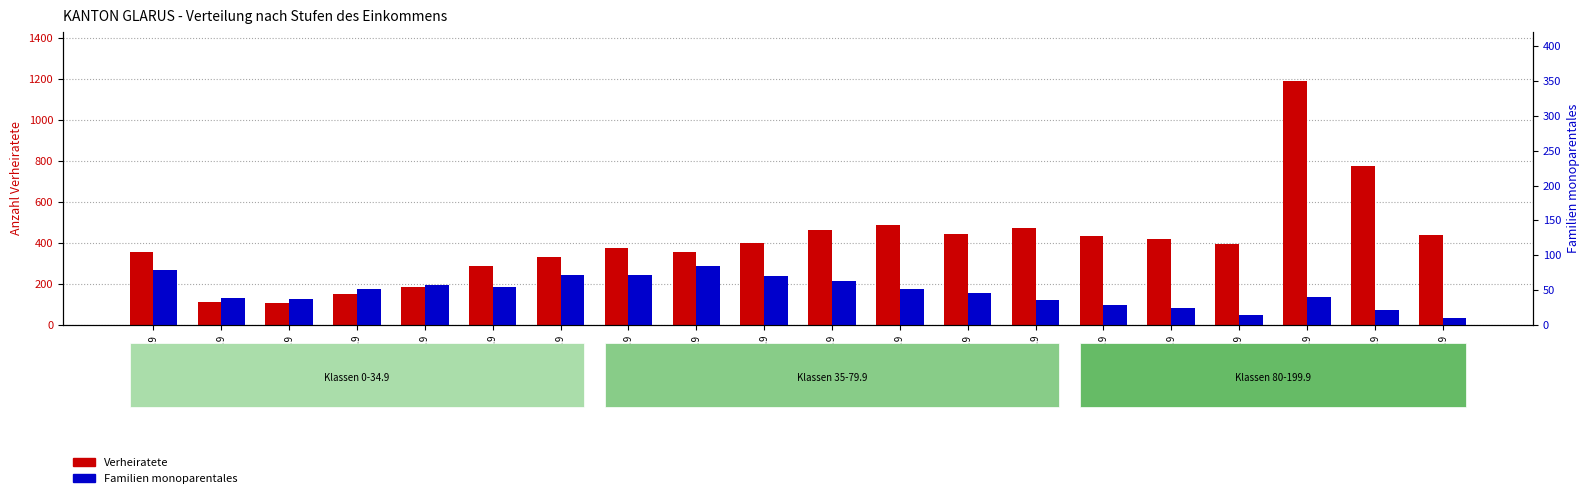

The Verheiratete series shows 489 at 70-74.9. True or false?

True